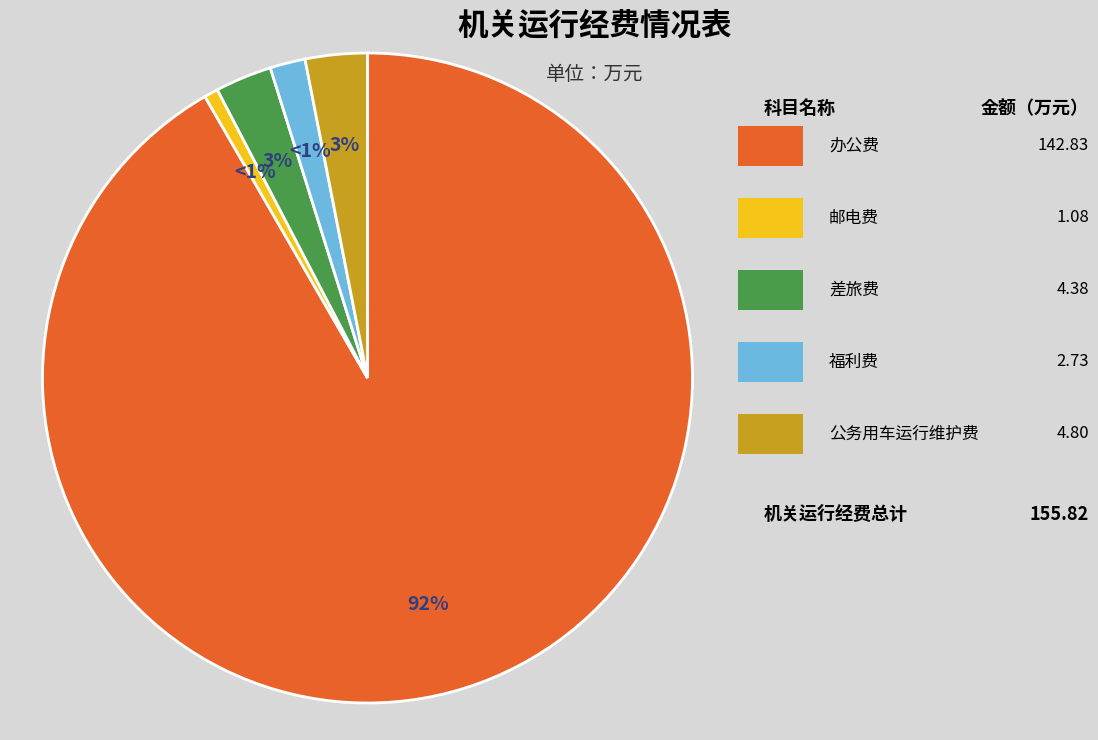

Is there any slice that represents more than half of the pie?

Yes